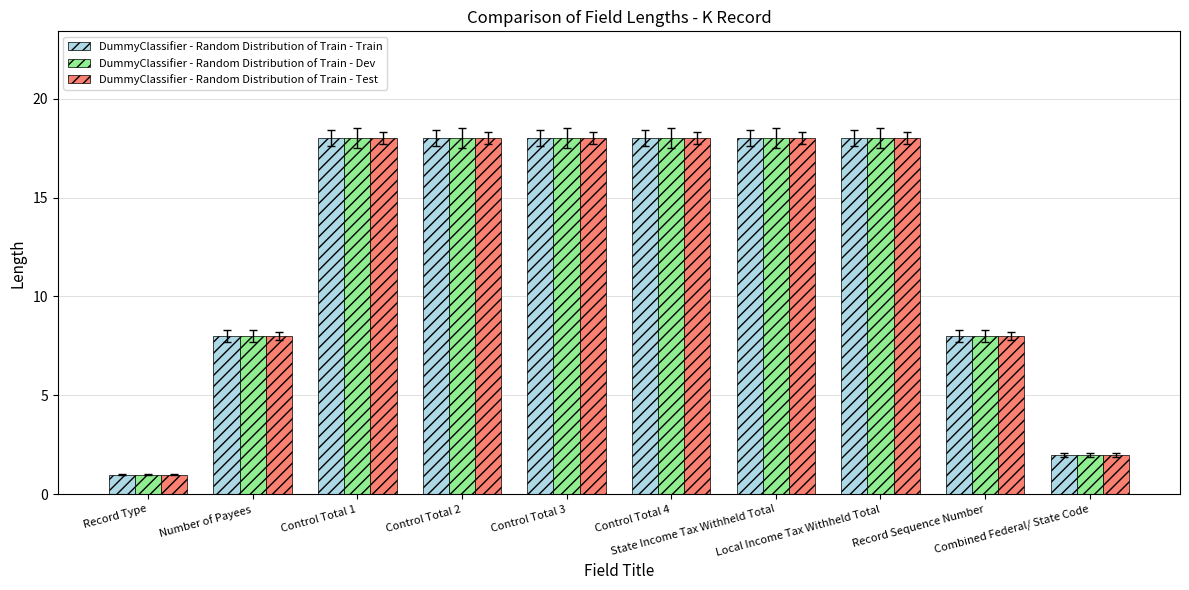

The value of DummyClassifier - Random Distribution of Train - Test at Control Total 2 is 18. True or false?

True